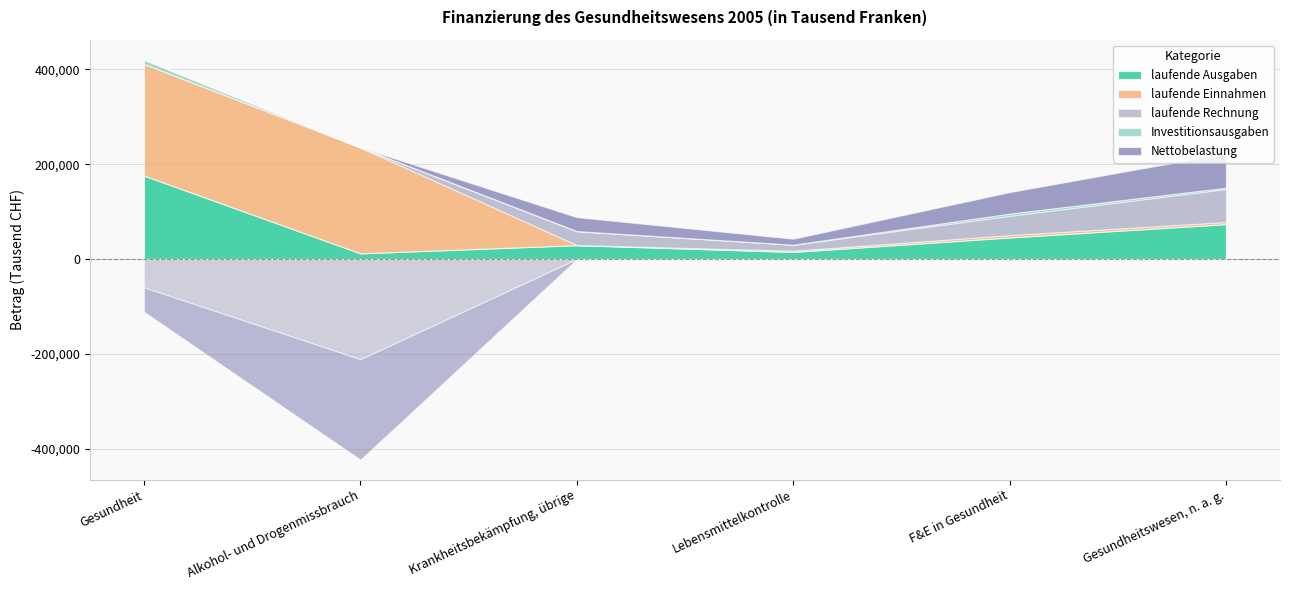

What is the total value across all series at Lebensmittelkontrolle?

43010.6